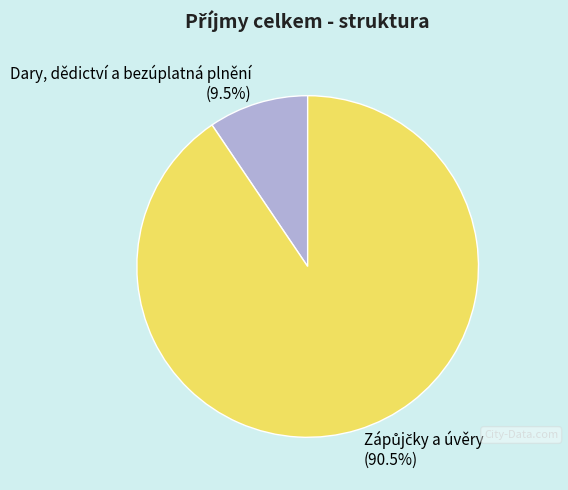

What percentage is NOT represented by Dary, dědictví a bezúplatná plnění?

90.5%